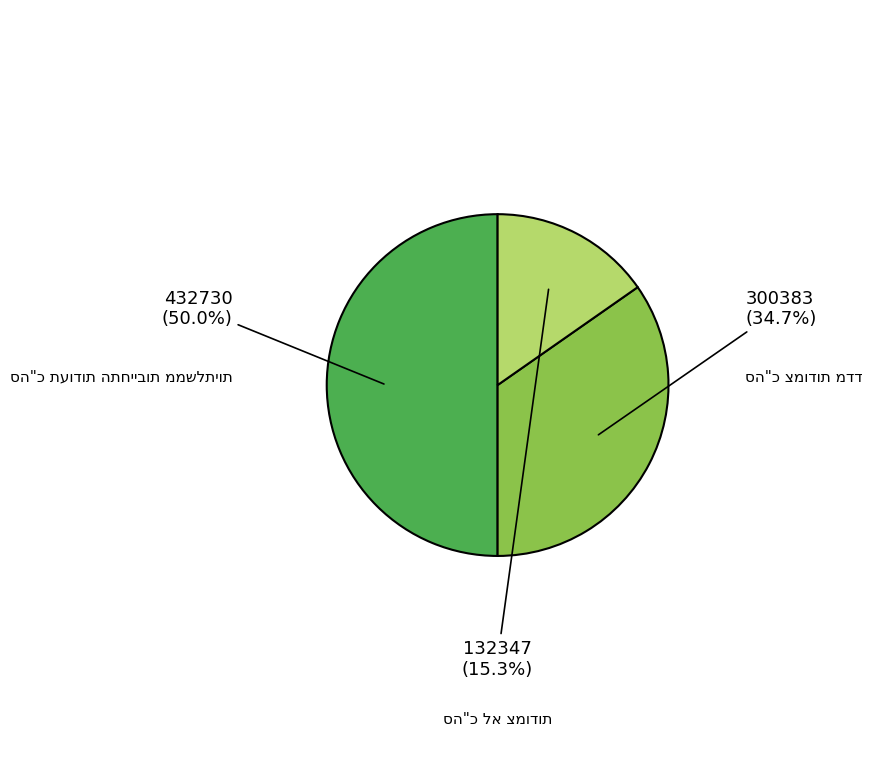

Is there any slice that represents more than half of the pie?

No